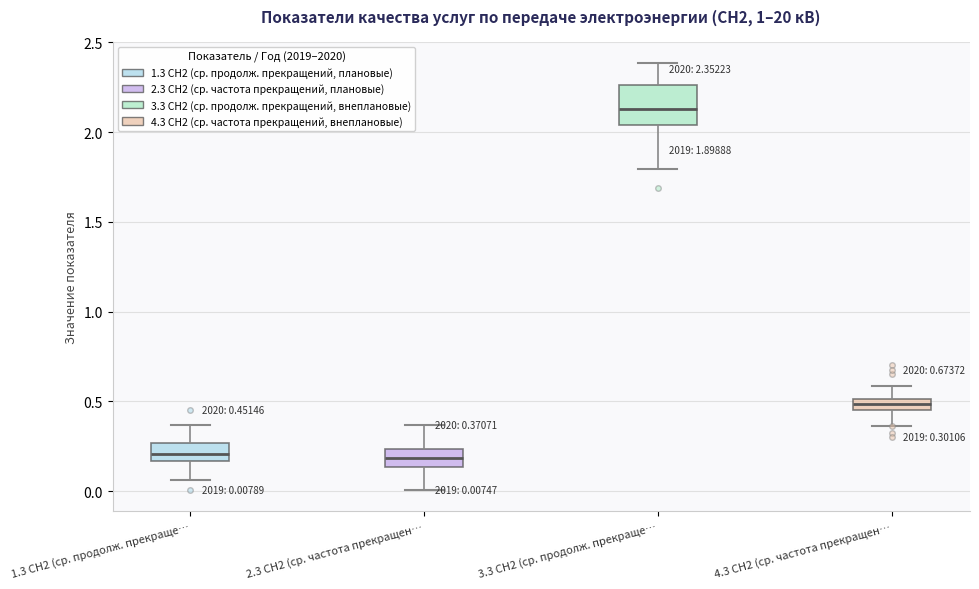

Comparing the boxes themselves (not the whiskers), which one is the tallest?

3.3 СН2 (ср. продолж. прекраще…